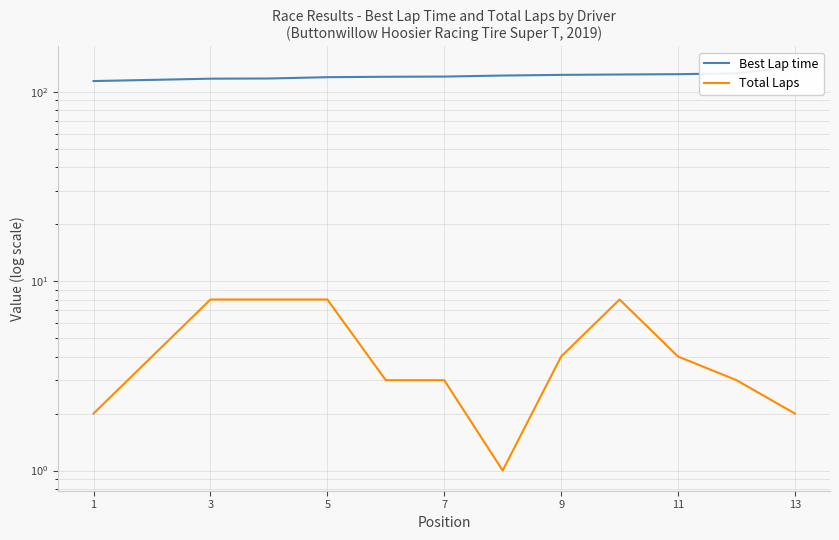

The Best Lap time series shows 123.9 at 11. True or false?

True